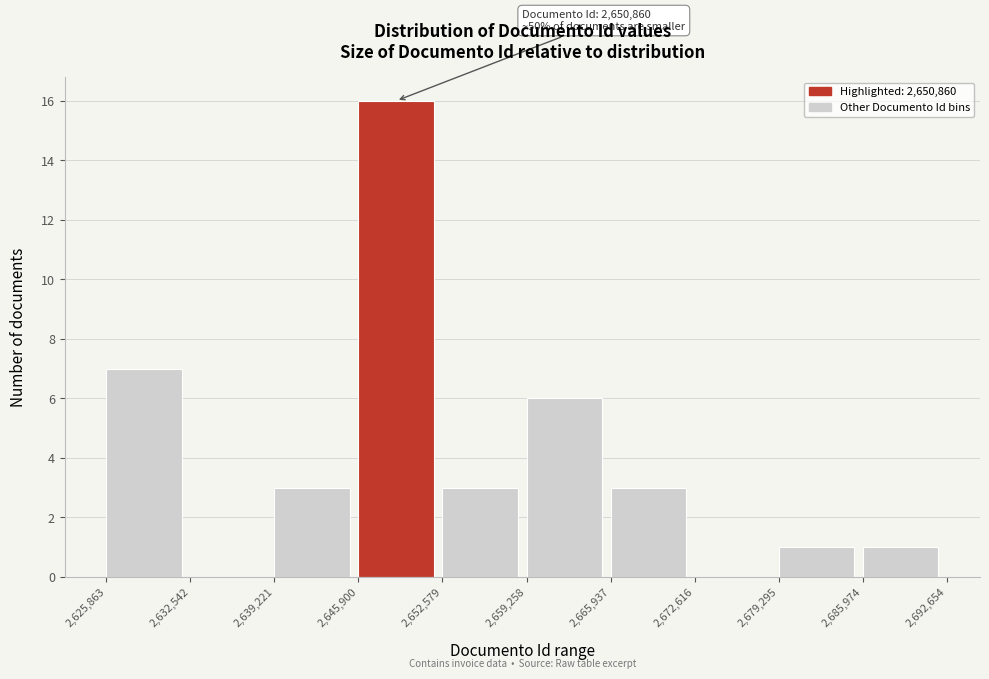

Over which range of the x-axis is the bar tallest?

2,645,900 to 2,652,579